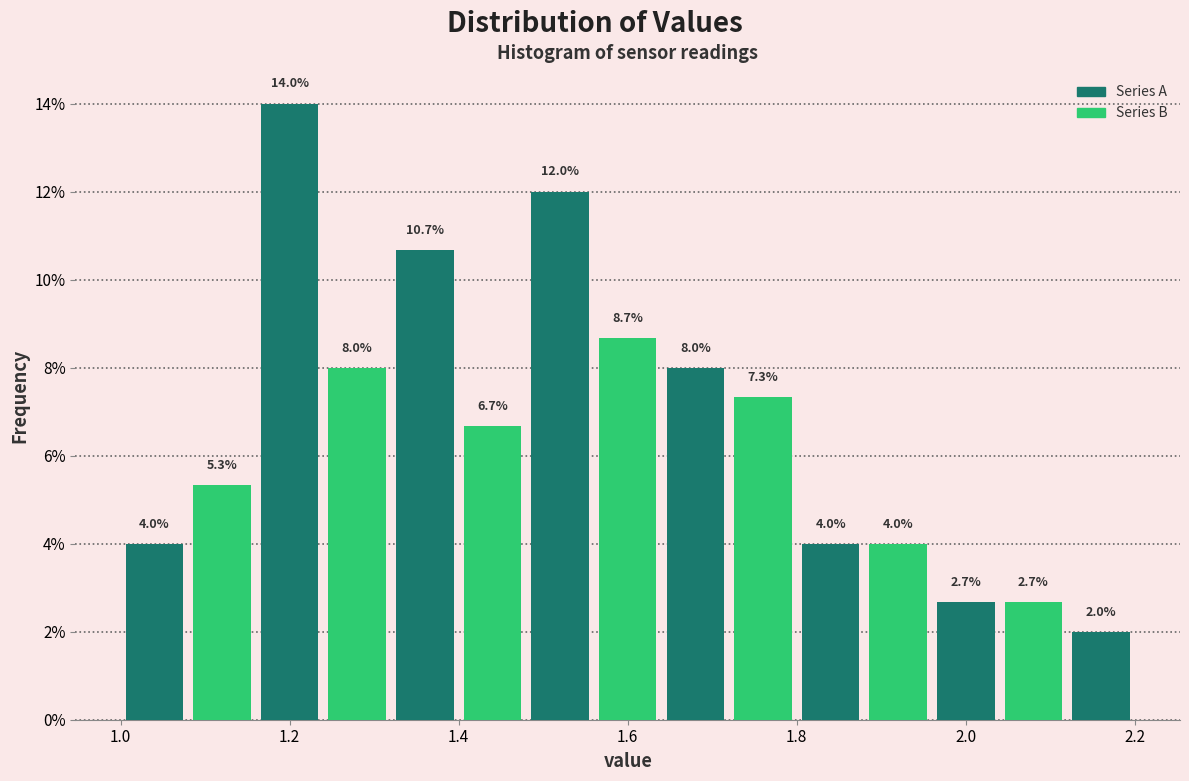

Reading left to right, list every bar in this chart as the range it spans on the x-axis followed by its height.

1.00 to 1.08: 4.0
1.08 to 1.16: 5.3
1.16 to 1.24: 14.0
1.24 to 1.32: 8.0
1.32 to 1.40: 10.7
1.40 to 1.48: 6.7
1.48 to 1.56: 12.0
1.56 to 1.64: 8.7
1.64 to 1.72: 8.0
1.72 to 1.80: 7.3
1.80 to 1.88: 4.0
1.88 to 1.96: 4.0
1.96 to 2.04: 2.7
2.04 to 2.12: 2.7
2.12 to 2.20: 2.0